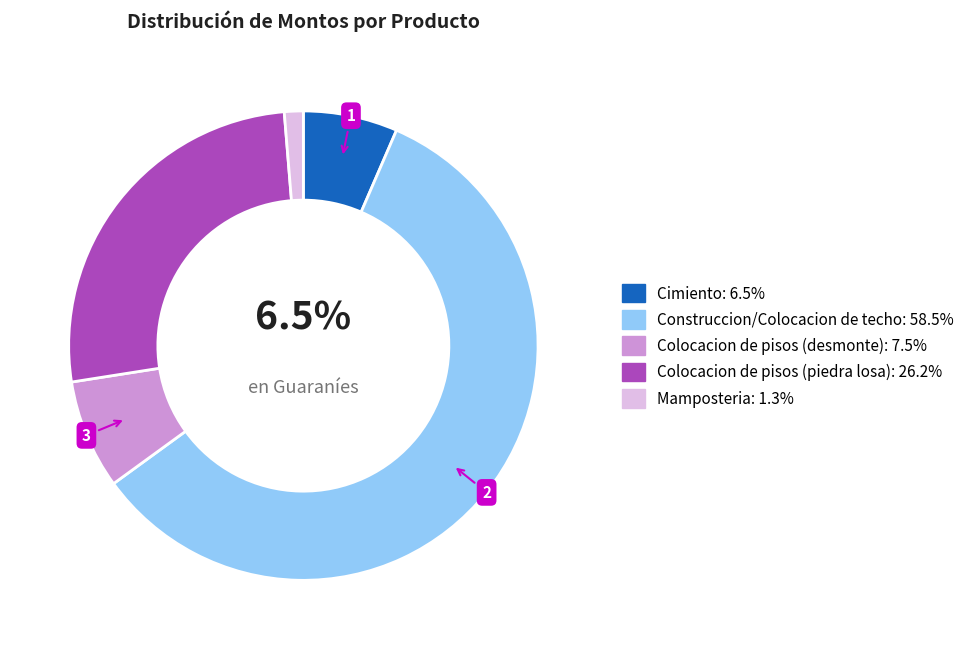

How many segments does this pie chart have?

5